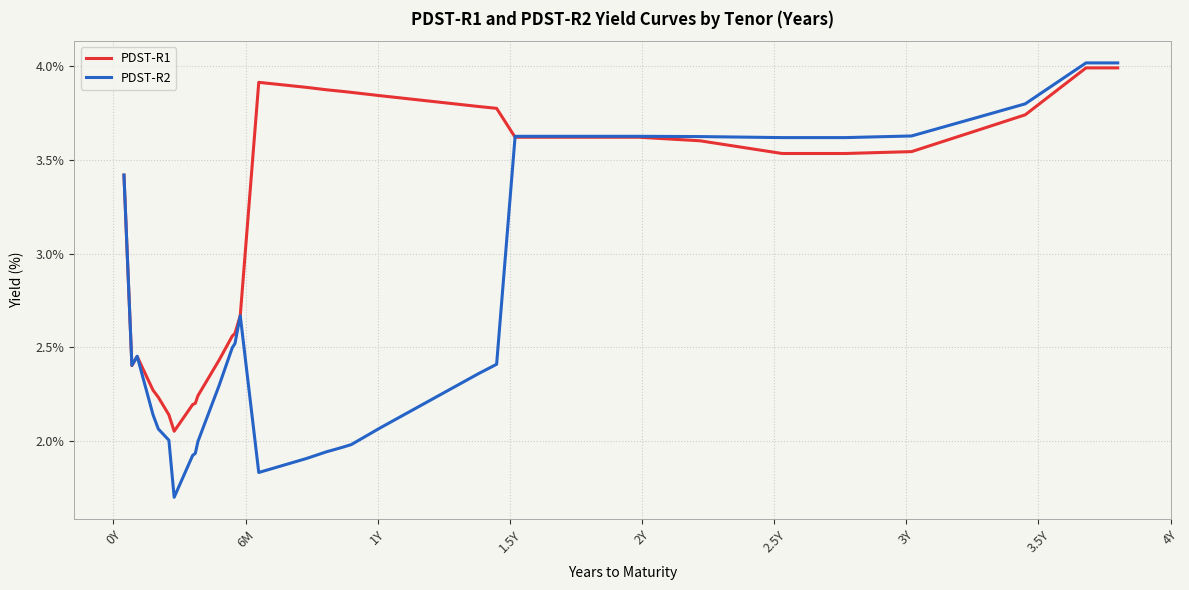

What is the greatest value displayed?

4.0